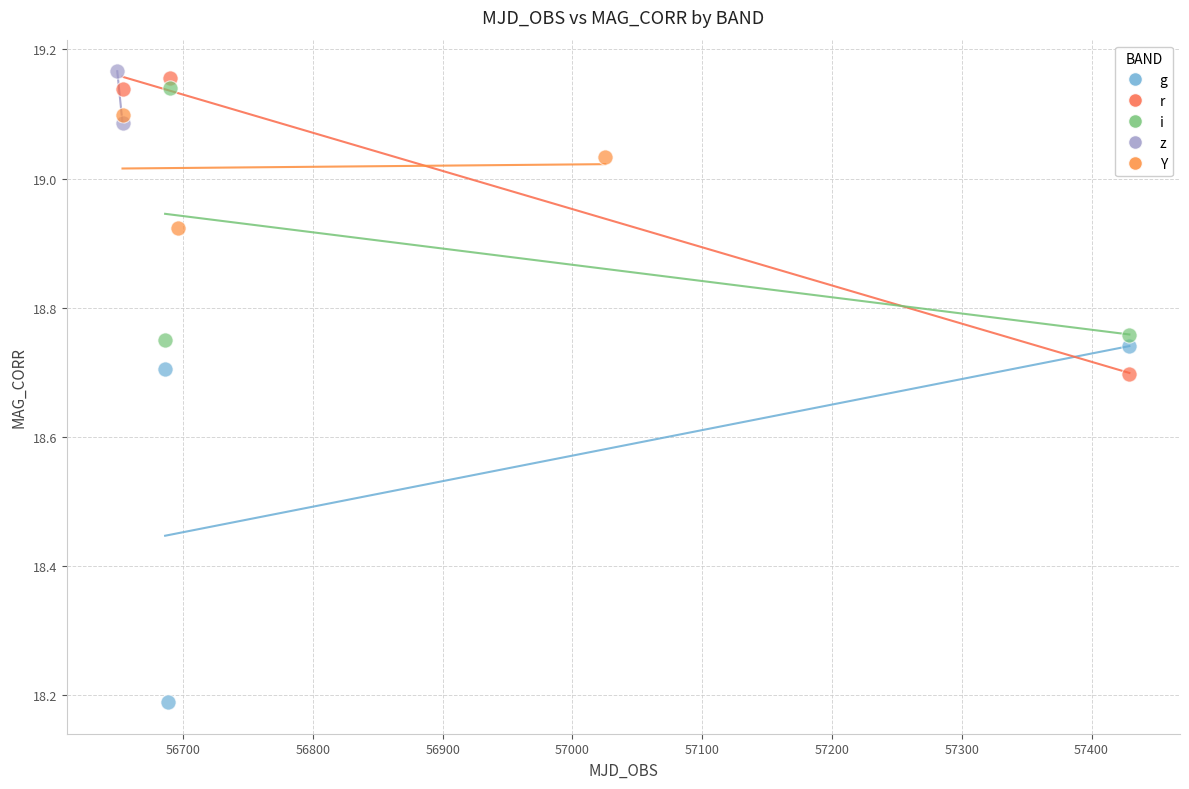

Which series has the largest Y range (max minus min)?

g